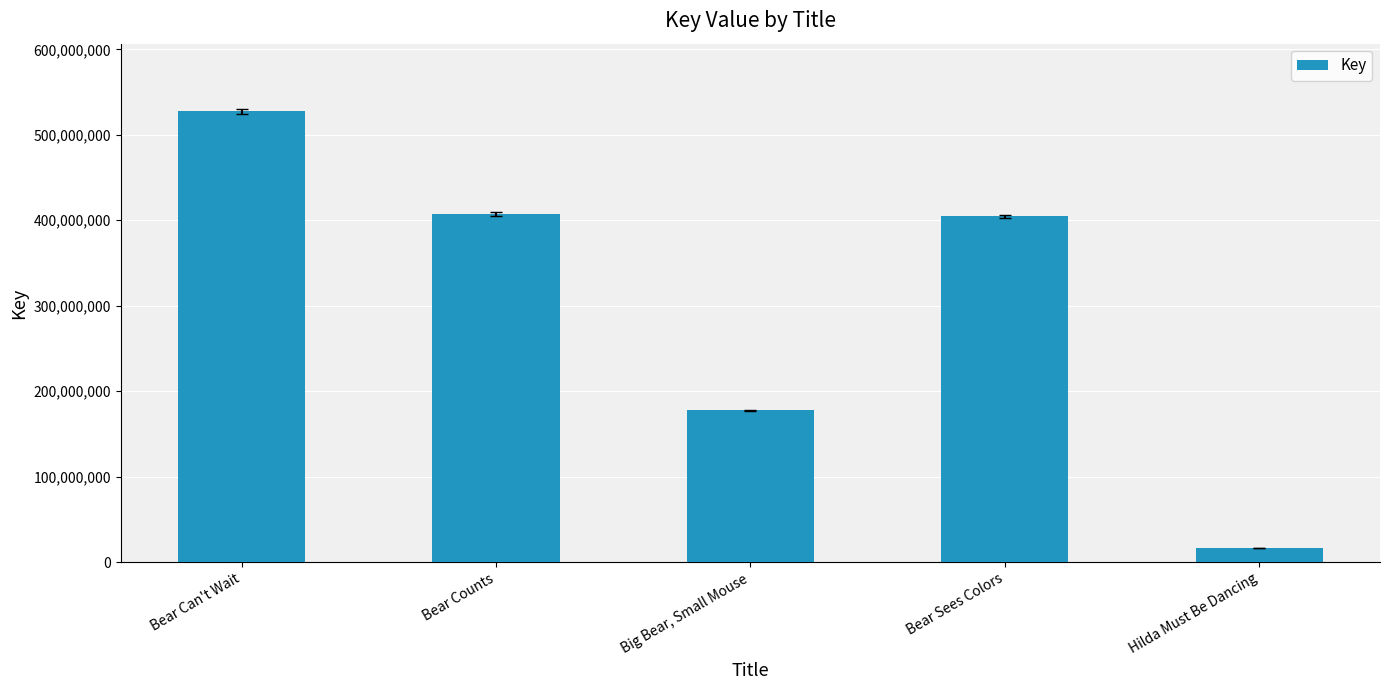

What is the greatest value displayed?

527514935